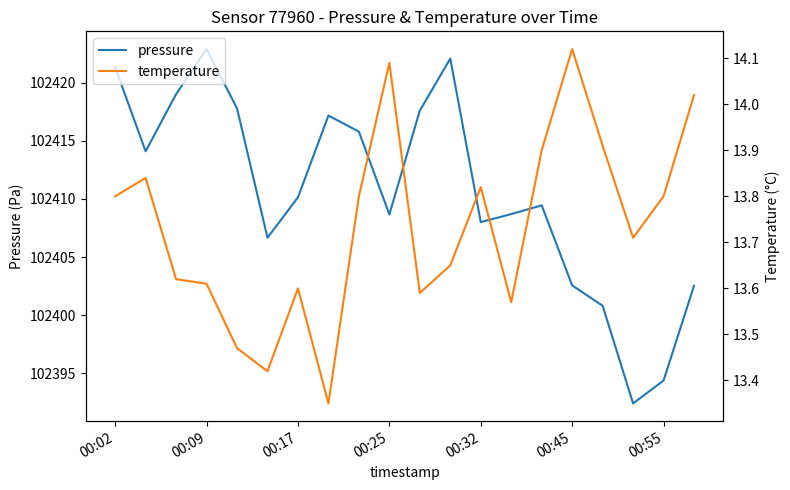

What is the minimum value for pressure?

102392.4